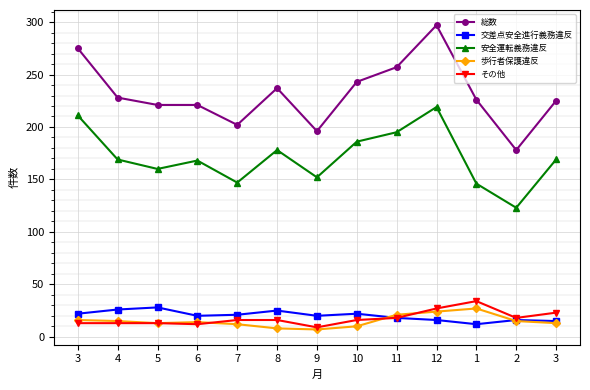

At which label is 交差点安全進行義務違反 closest to 20?

6